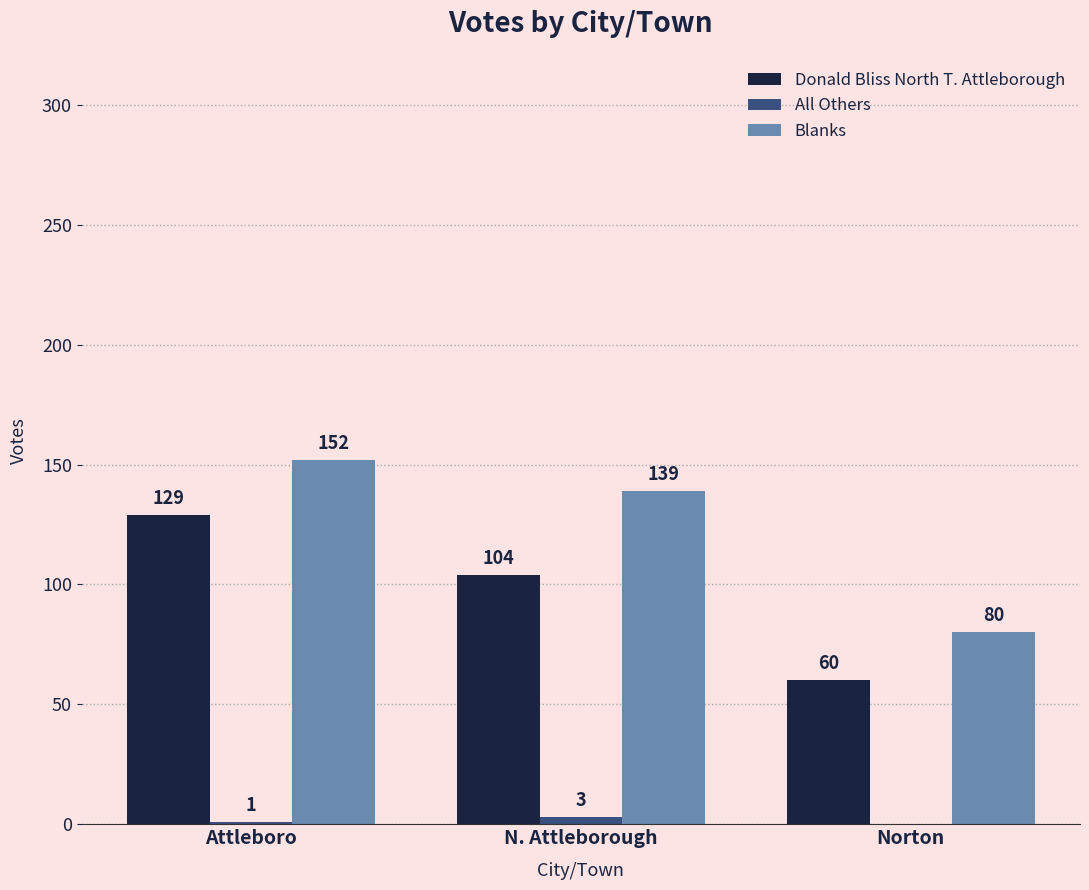

How many Blanks values are between 80 and 152?

3